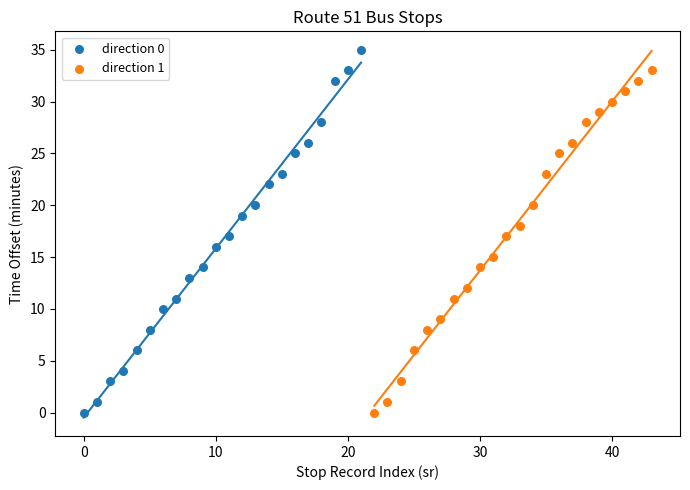

Which series contains the highest Y value?

direction 0